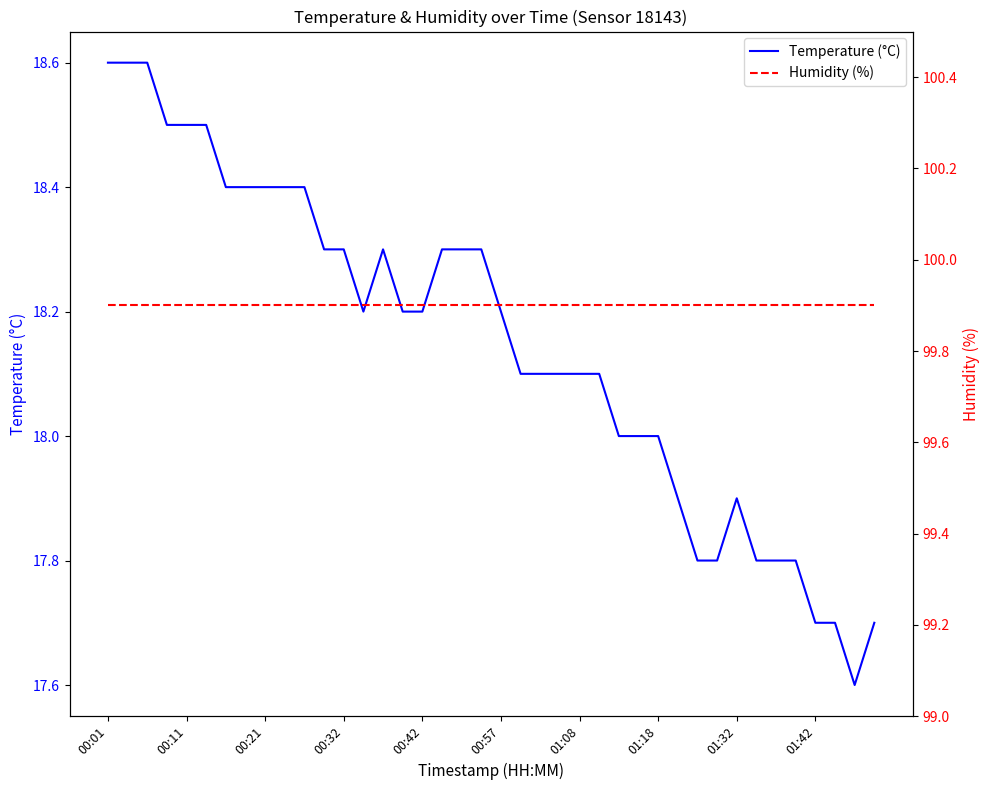

Which series has the largest total across all categories?

Humidity (%)